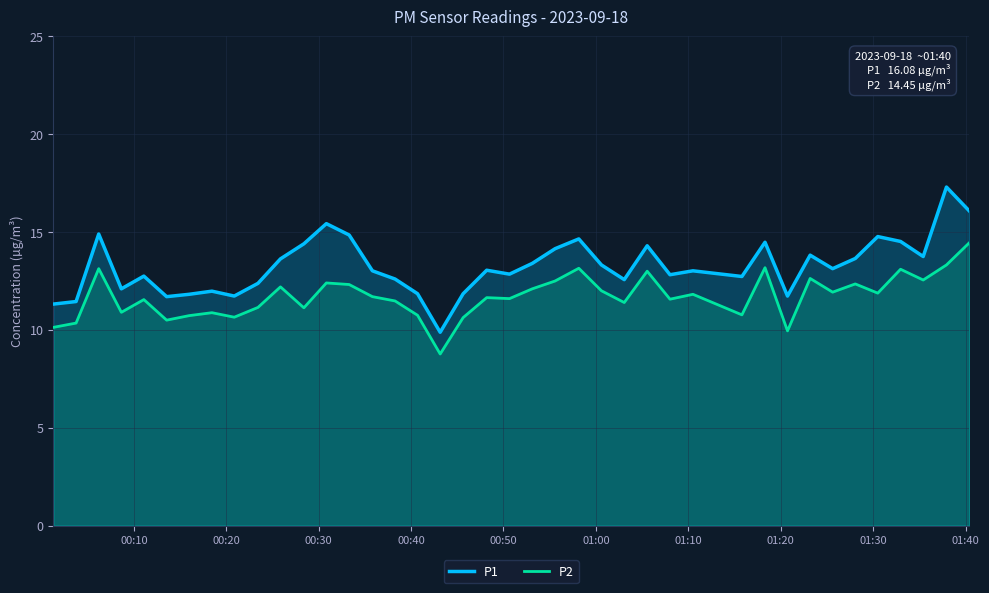

What is the maximum value shown in the chart?

17.3